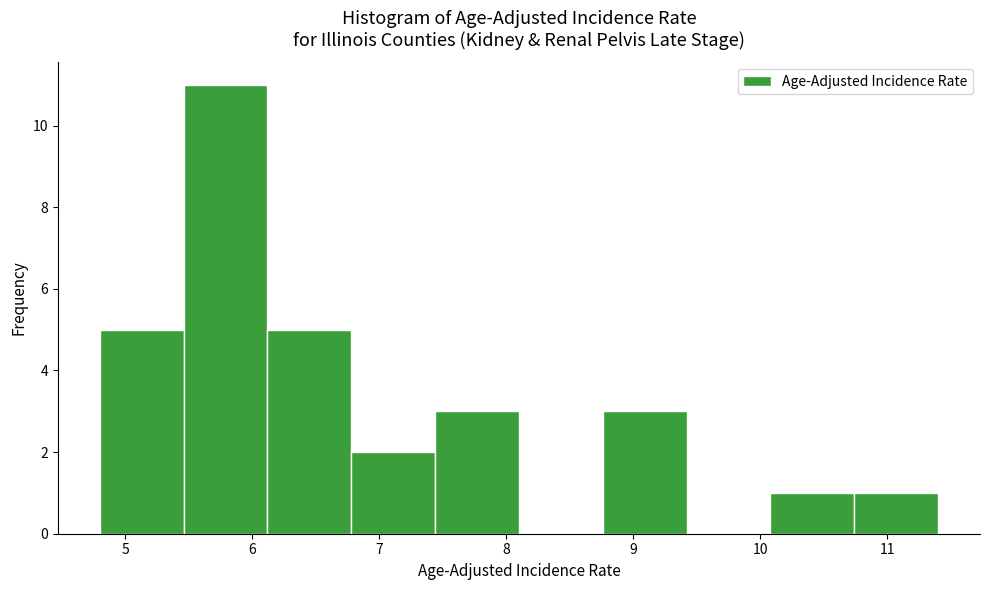

Reading left to right, list every bar in this chart as the range it spans on the x-axis followed by its height. Neither the bar edges nor the heights are printed on the chart, so give them approximately, as read against the axes.

4.80 to 5.46: 5
5.46 to 6.12: 11
6.12 to 6.78: 5
6.78 to 7.44: 2
7.44 to 8.10: 3
8.10 to 8.76: 0
8.76 to 9.42: 3
9.42 to 10.08: 0
10.08 to 10.74: 1
10.74 to 11.40: 1